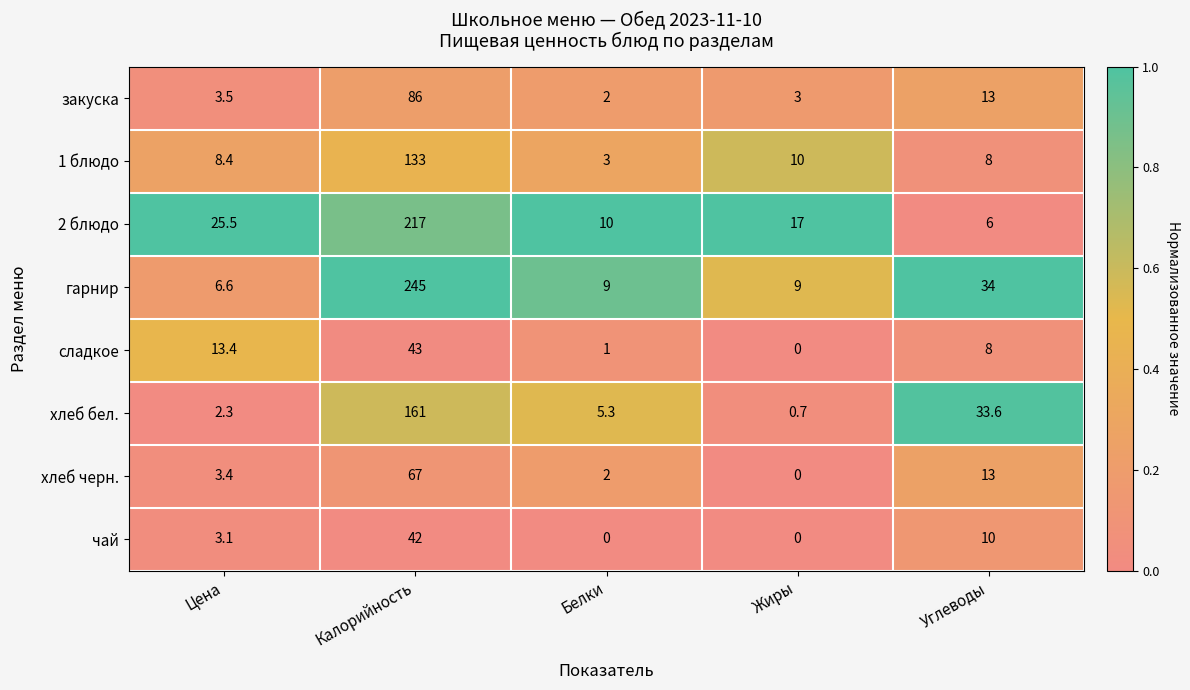

What is the sum of the 1 блюдо values at Цена and Жиры?

18.4